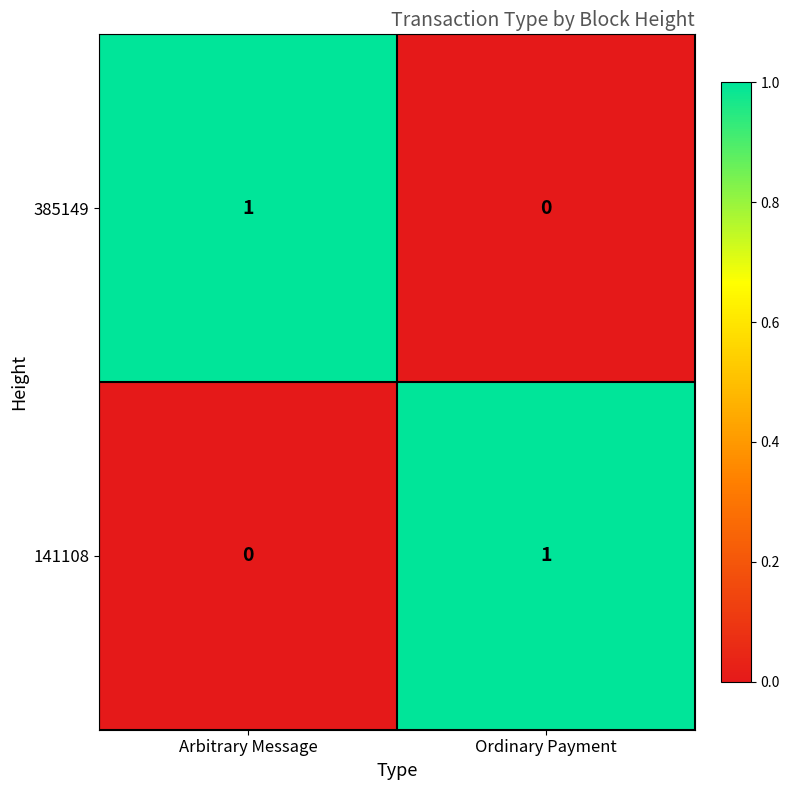

What is the greatest value displayed?

1